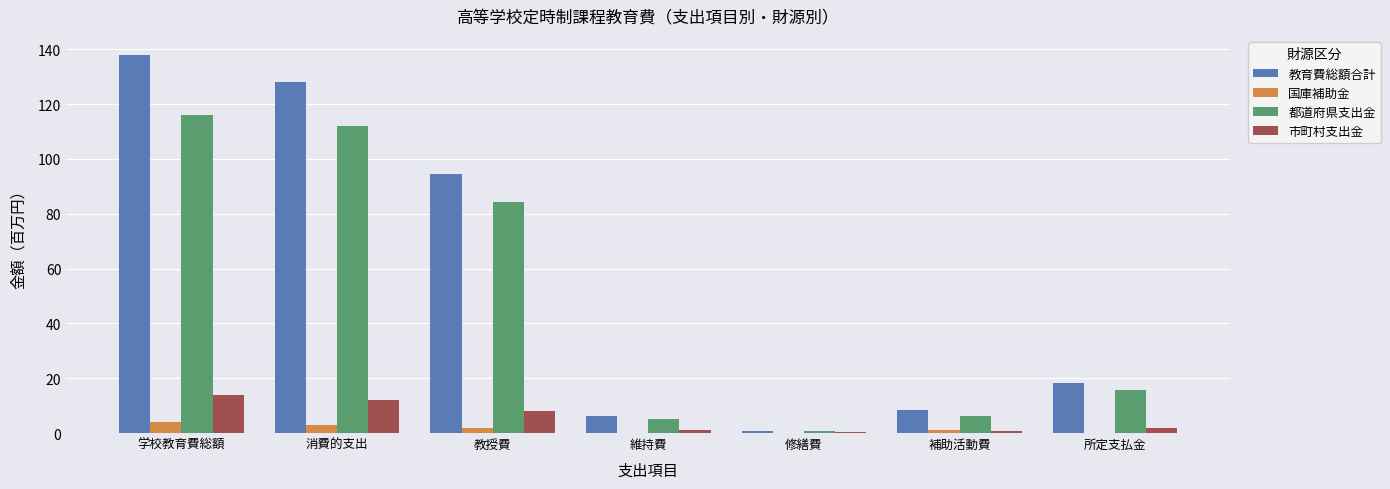

Which series has the largest total across all categories?

教育費総額合計